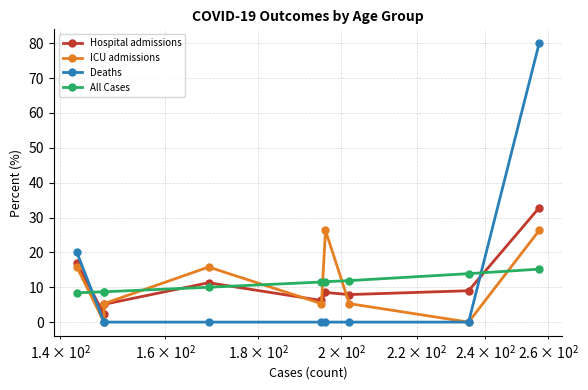

Which series ends up on top after the final intersection of ICU admissions and Hospital admissions?

Hospital admissions